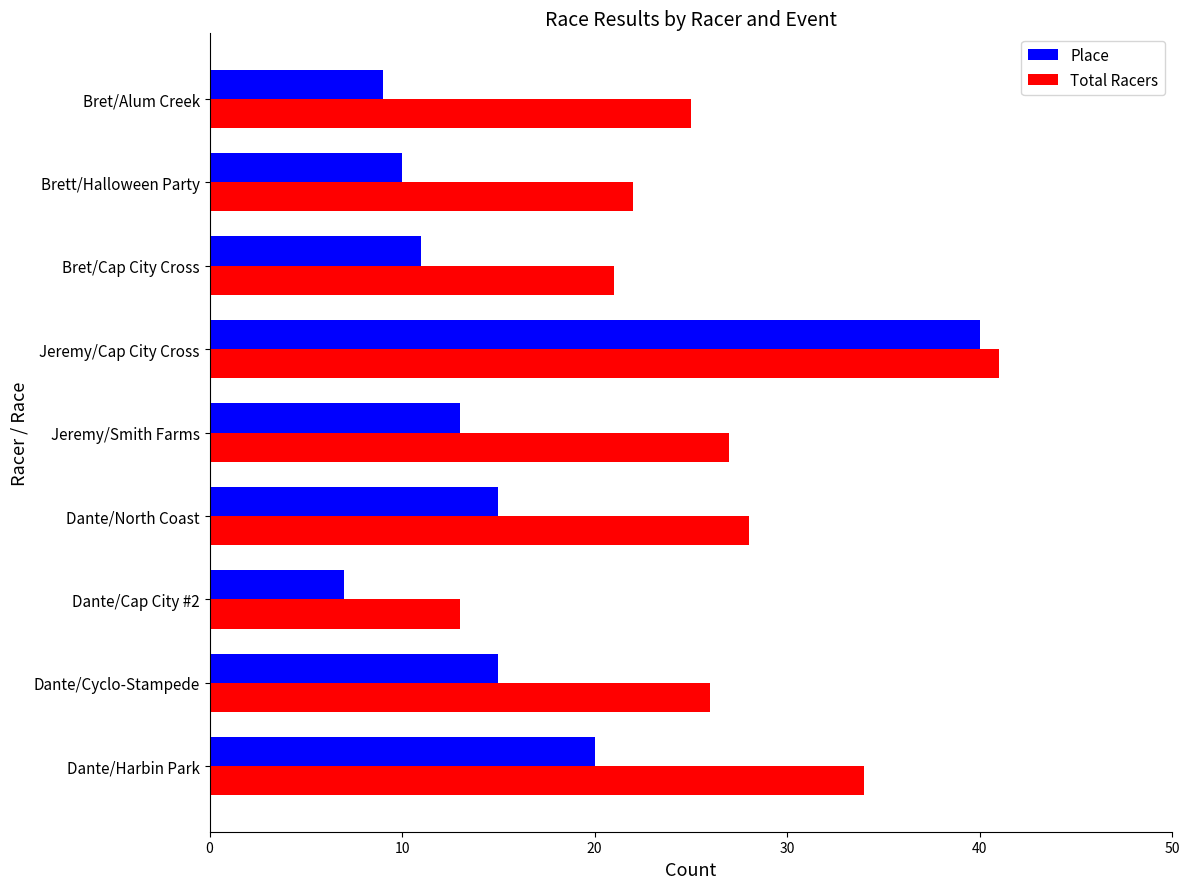

What is the minimum value for Place?

7